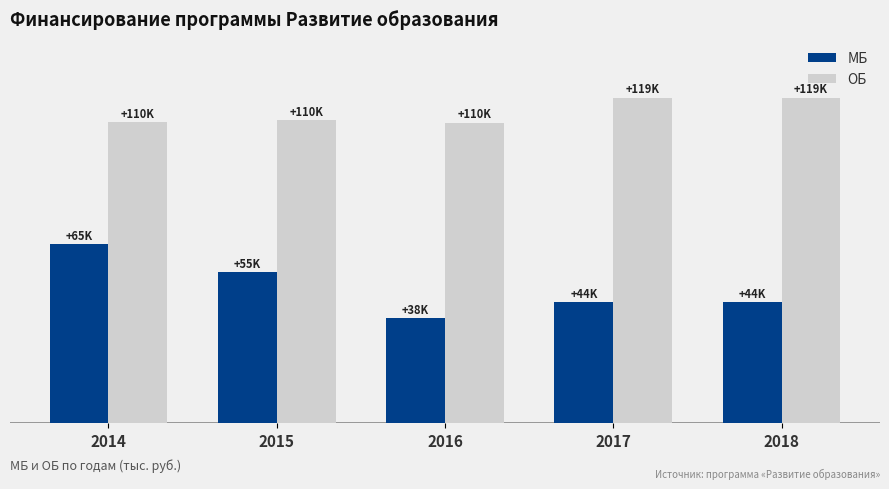

Is it true that ОБ equals 49243.5 at 2017?

False